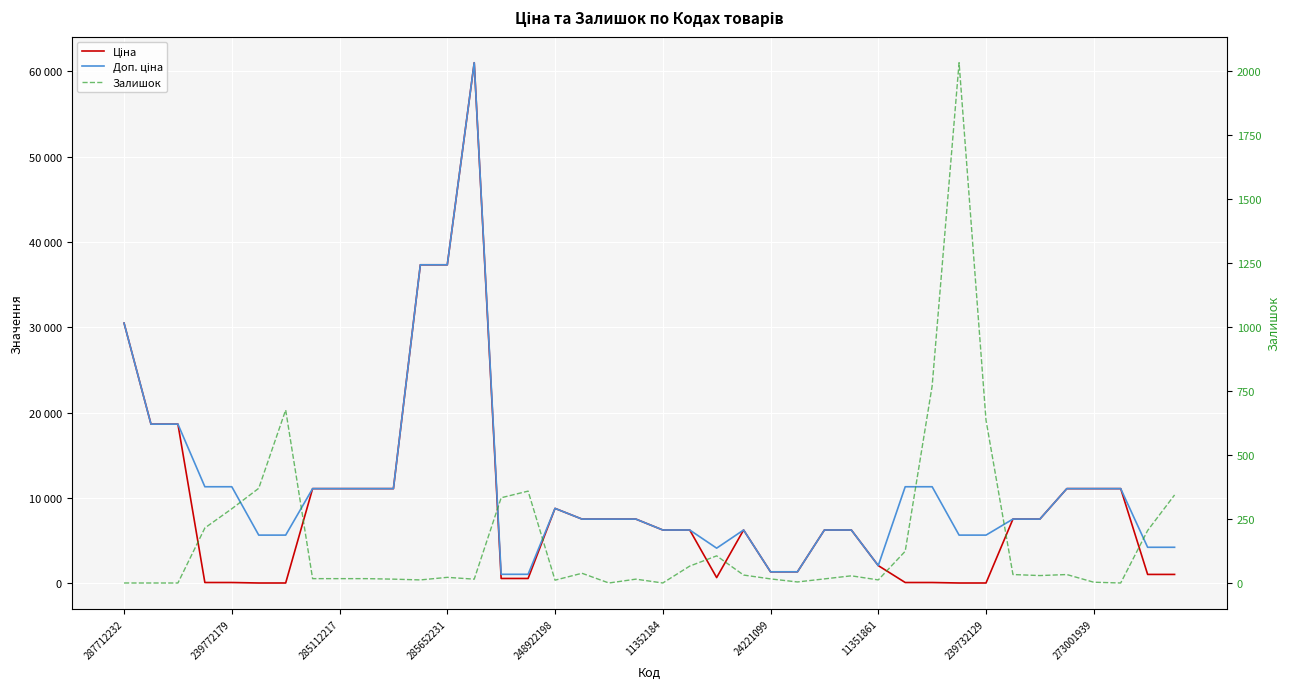

What is the sum of the Доп. ціна values at 248922198 and 39?

15574.9